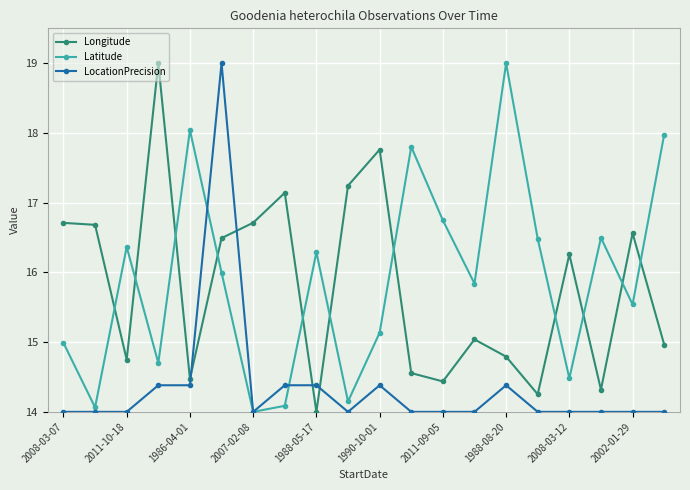

After their last crossing, which series has the higher values: LocationPrecision or Longitude?

Longitude